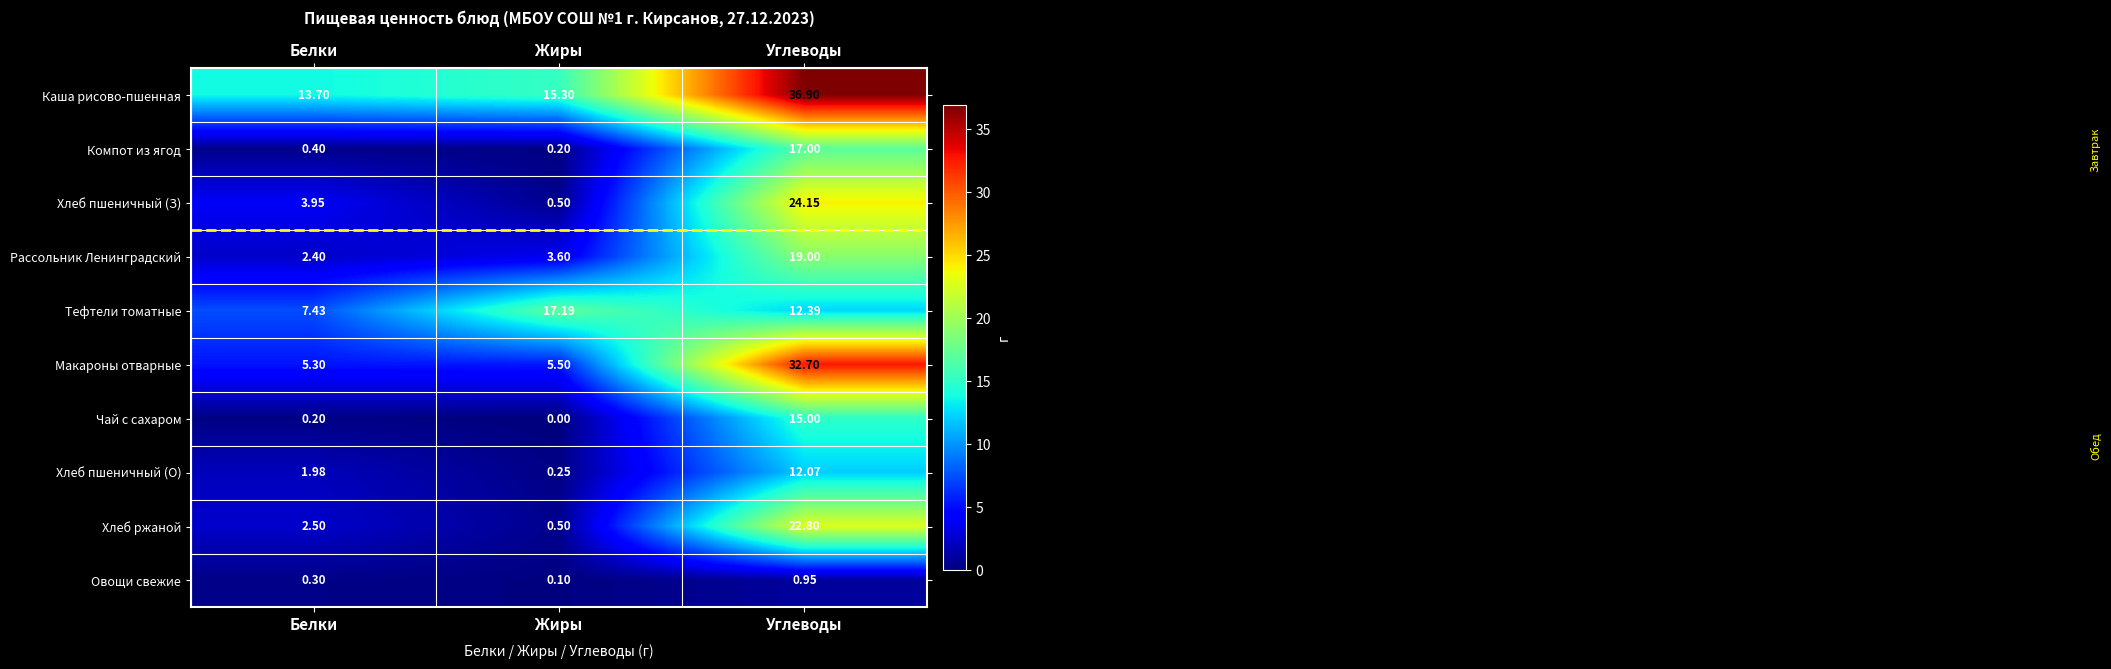

At which label does Овощи свежие reach its minimum?

Жиры